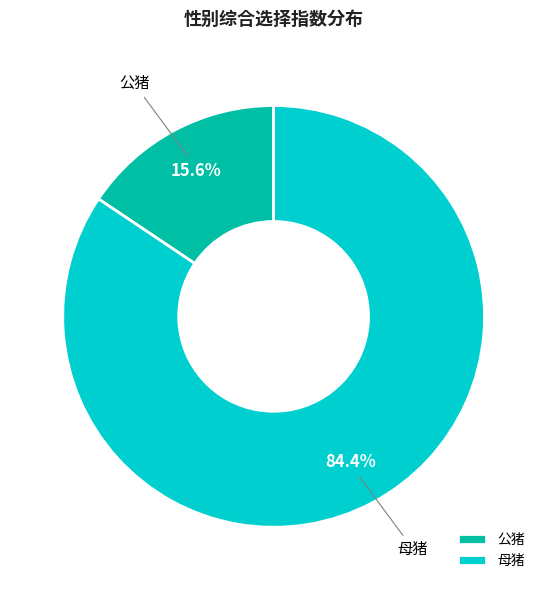

Does 公猪 account for over 50% of the chart?

No